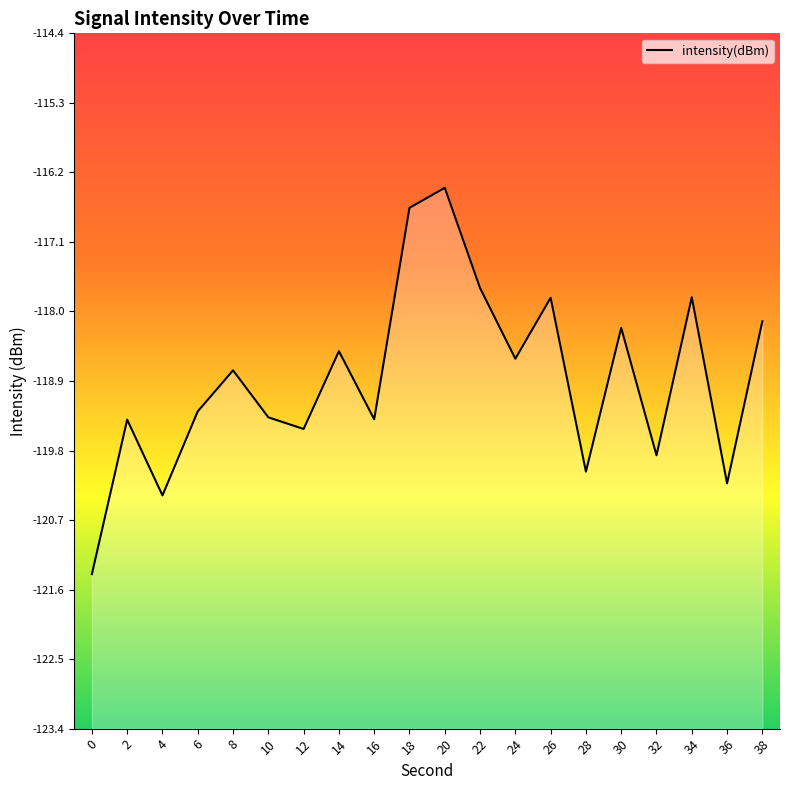

Reading left to right, what are all the values shown in this chart?

0=-121.4	2=-119.4	4=-120.4	6=-119.3	8=-118.7	10=-119.3	12=-119.5	14=-118.5	16=-119.4	18=-116.6	20=-116.4	22=-117.7	24=-118.6	26=-117.8	28=-120.0	30=-118.2	32=-119.8	34=-117.8	36=-120.2	38=-118.1